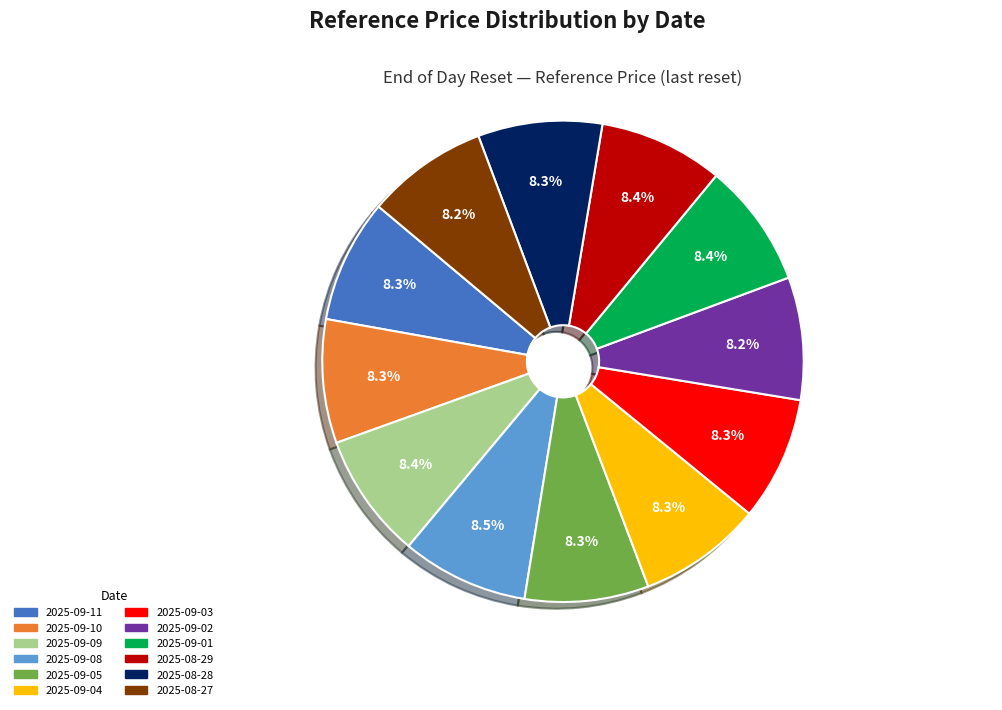

What is the ratio of the value at 2025-08-28 to the value at 2025-09-01?

1.0